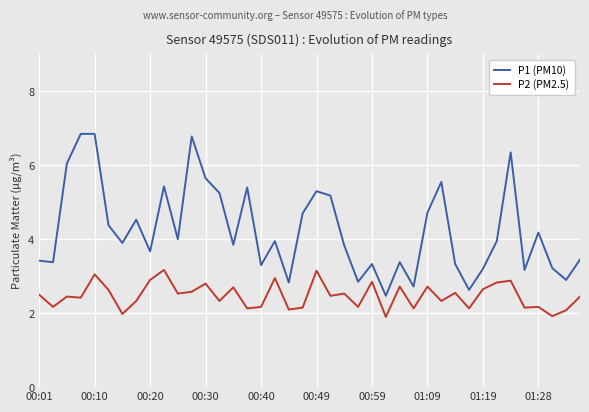

List the series in order of their peak value, lowest first.

P2 (PM2.5), P1 (PM10)